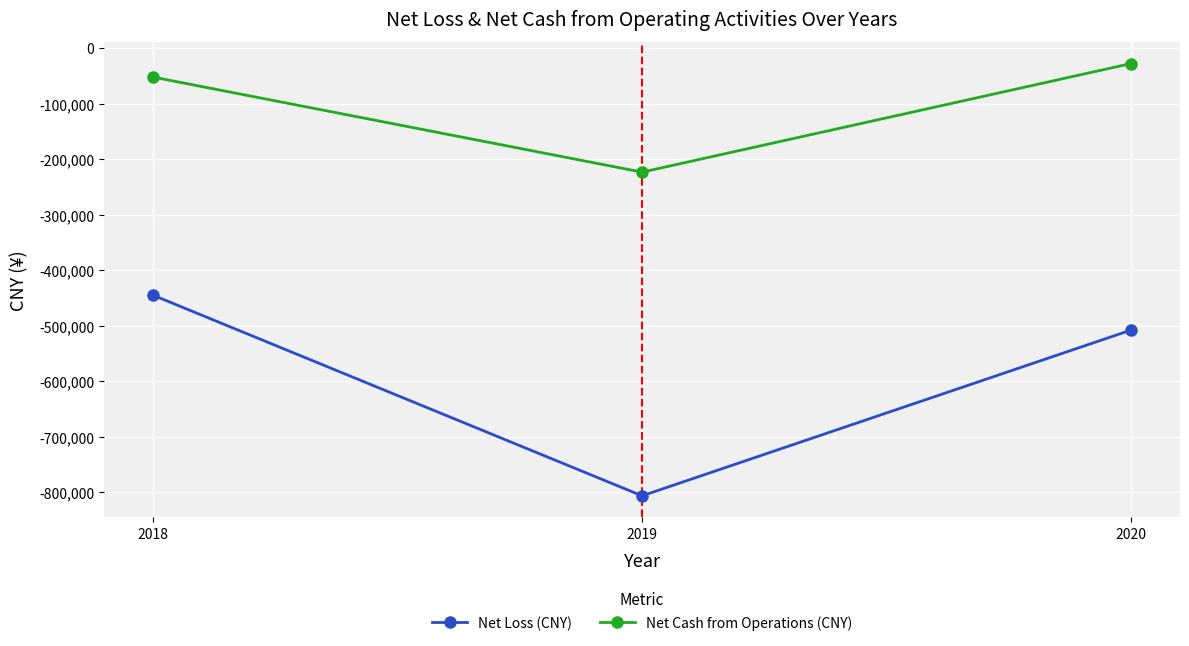

What is the approximate value of Net Cash from Operations (CNY) at 2018?

-52071